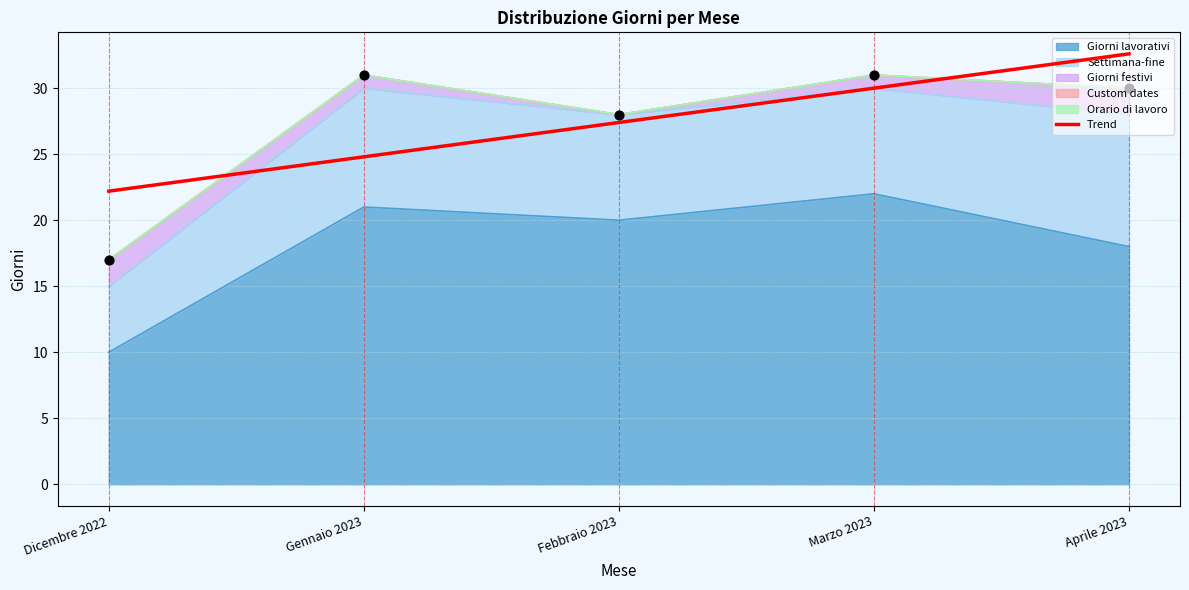

What are all the series names shown in the legend?

Giorni lavorativi, Settimana-fine, Giorni festivi, Custom dates, Orario di lavoro